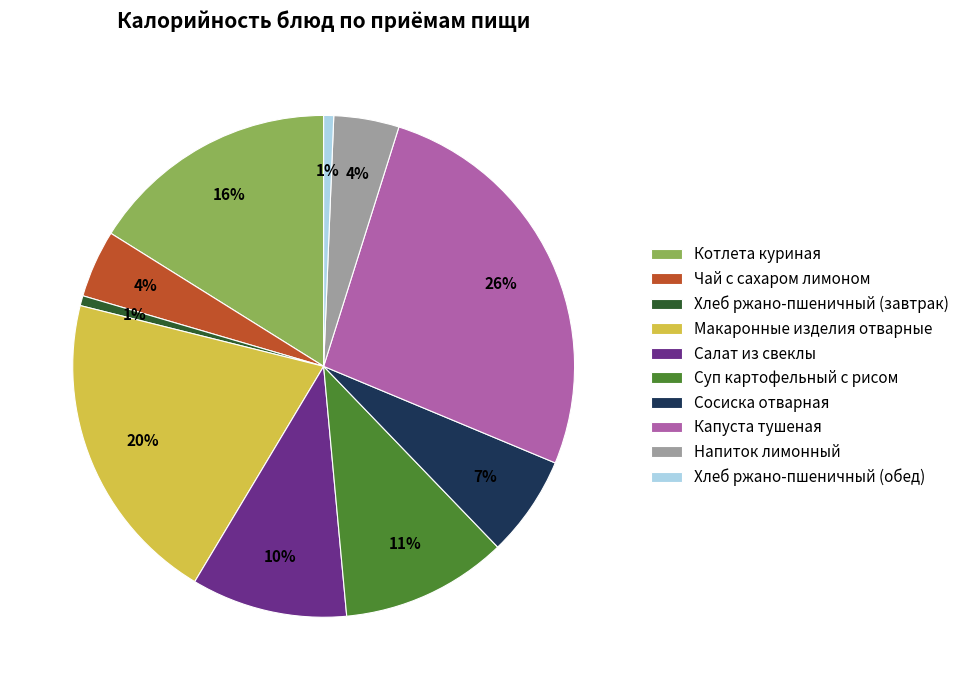

Combined, do Салат из свеклы and Сосиска отварная account for over 50%?

No